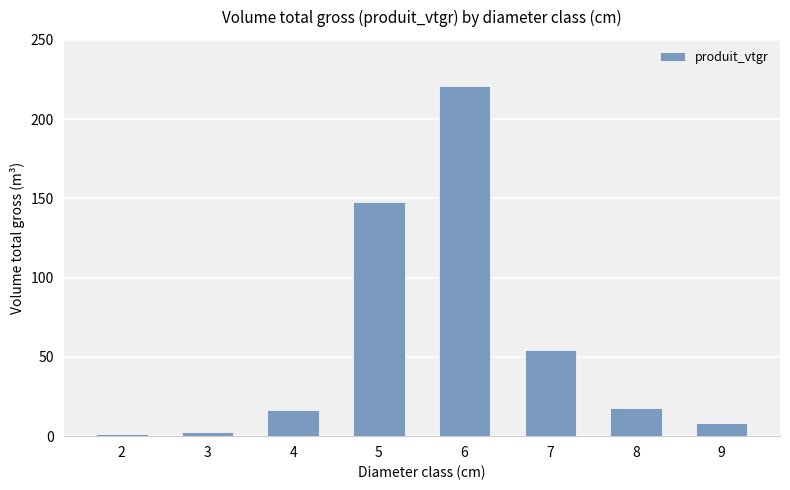

Count the number of values greater than 17.

4